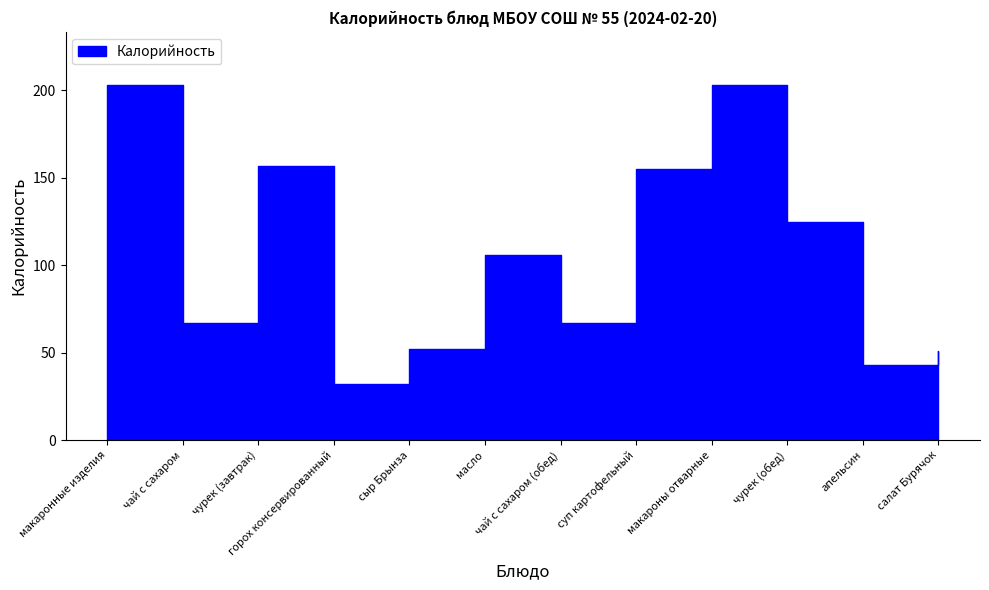

Reading left to right, extract all data points from this chart.

макаронные изделия=203	чай с сахаром=67	чурек (завтрак)=157	горох консервированный=32	сыр Брынза=52	масло=106	чай с сахаром (обед)=67	суп картофельный=155	макароны отварные=203	чурек (обед)=125	апельсин=43	салат Бурячок=51